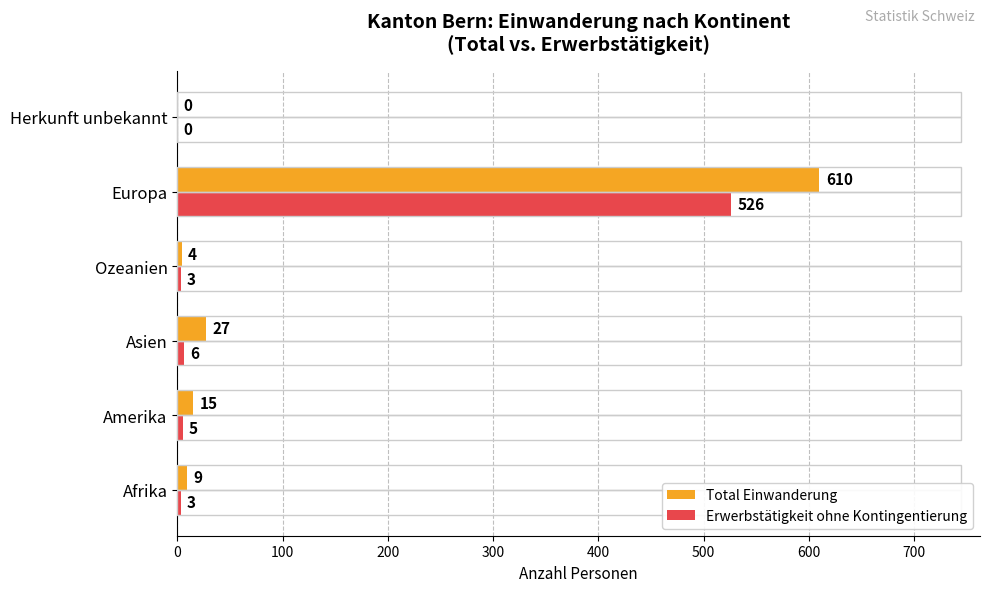

Where is Total Einwanderung nearest to the value 305?

Asien